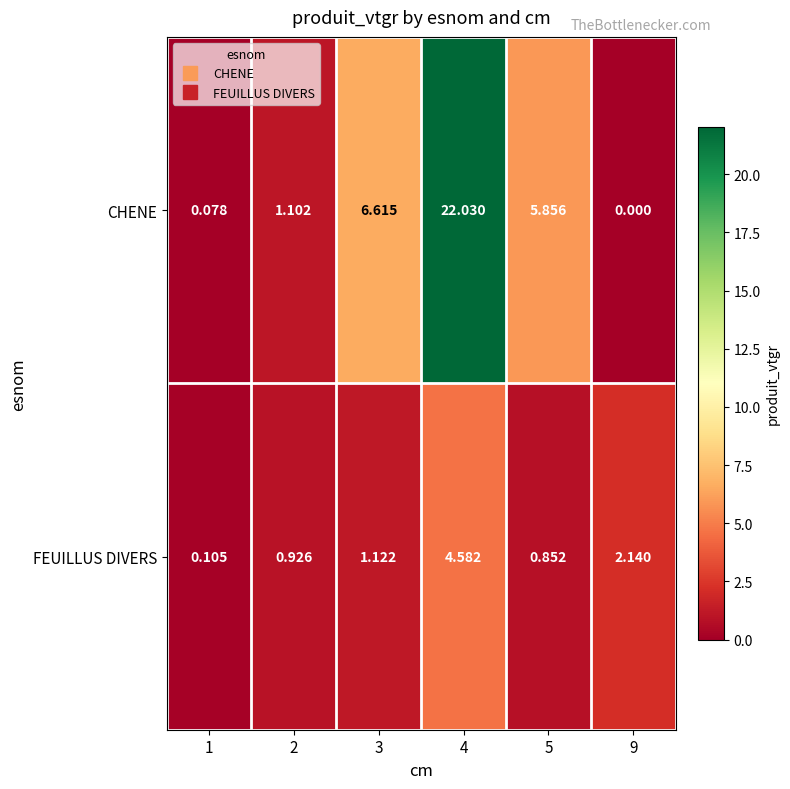

What is the total value across all series at 5?

6.7